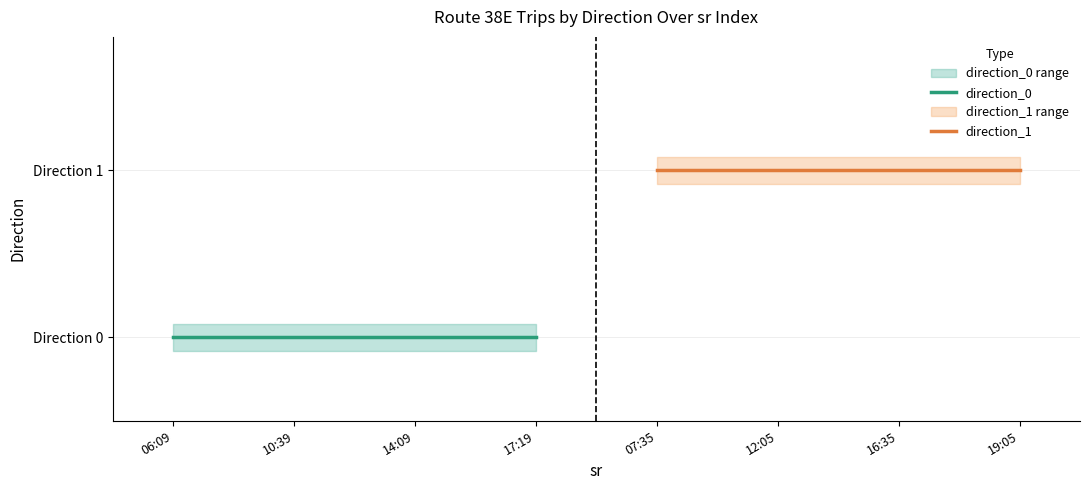

Count the number of data series in this chart.

2